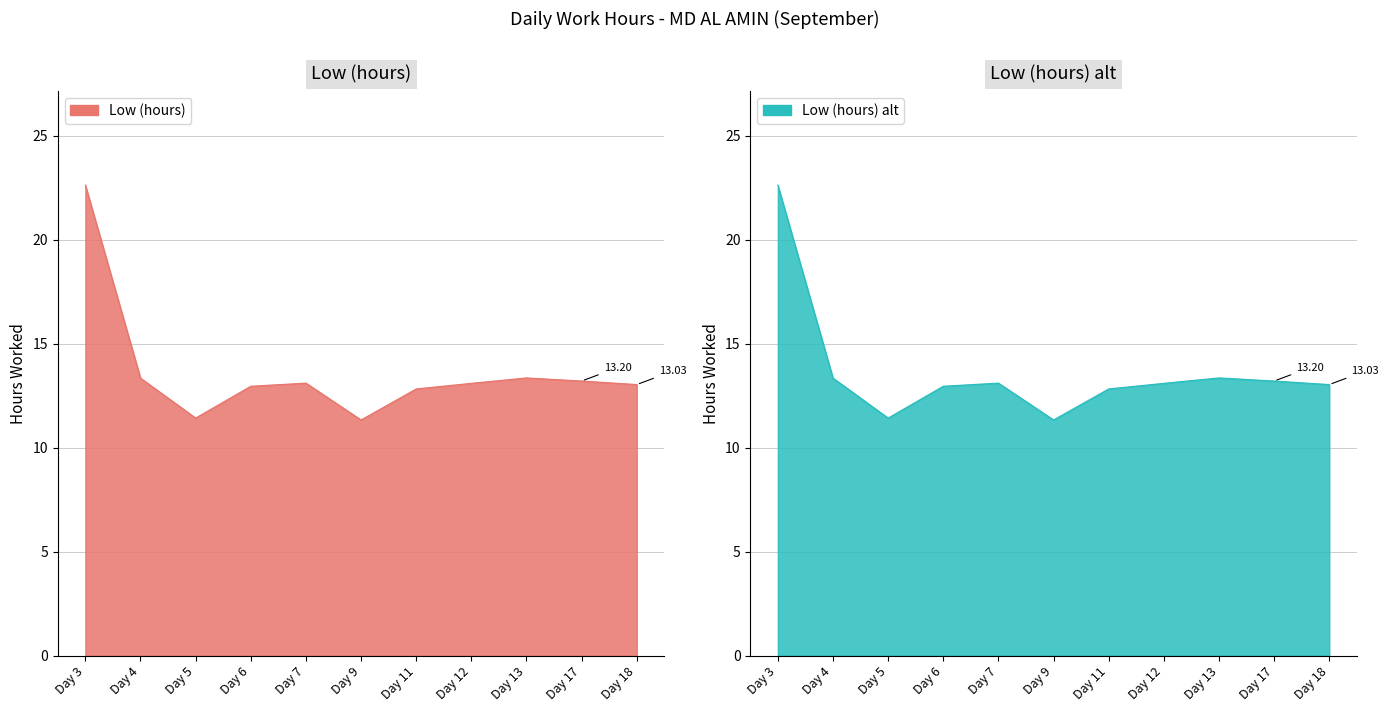

The value at Day 7 is 13.1. True or false?

True